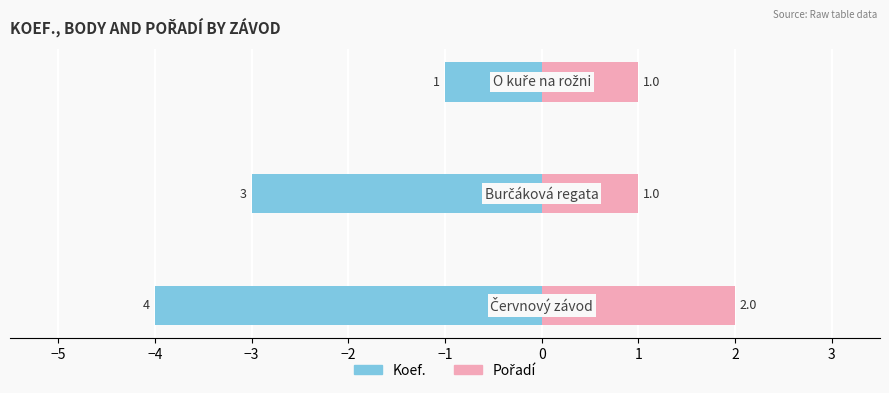

What is the sum of all Pořadí values?

4